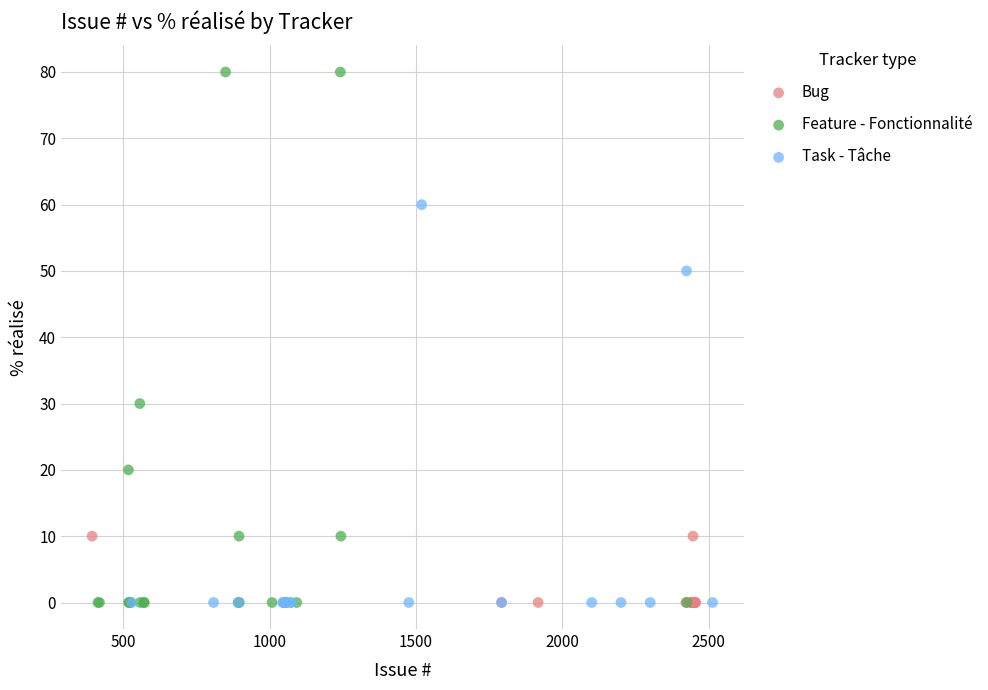

Which series contains the highest Y value?

Feature - Fonctionnalité